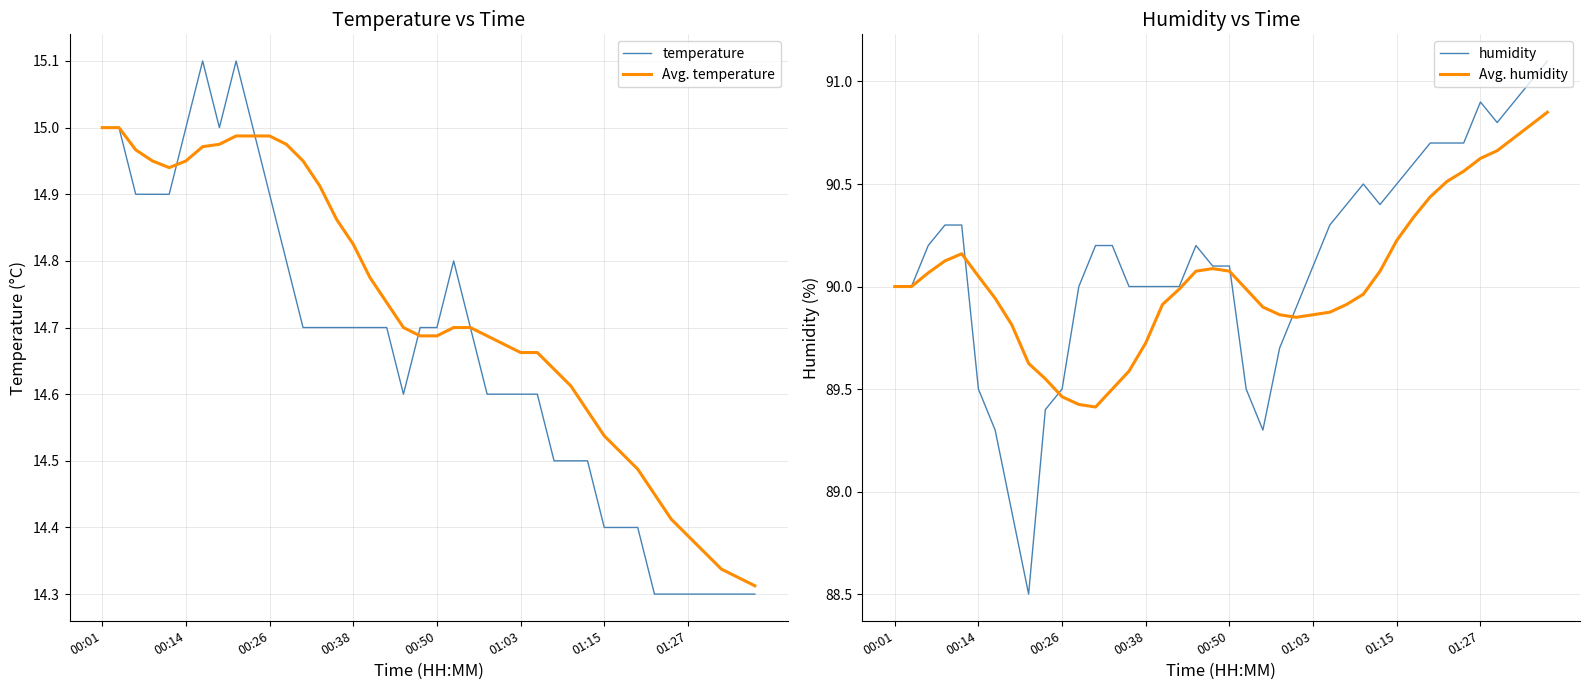

True or false: humidity and Avg. humidity intersect in this chart.

True